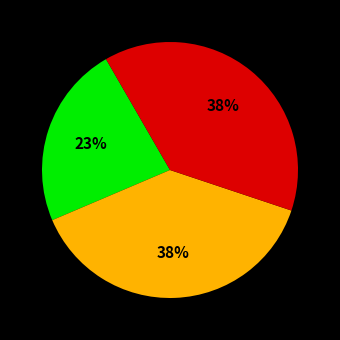

Does any single category account for the majority?

No